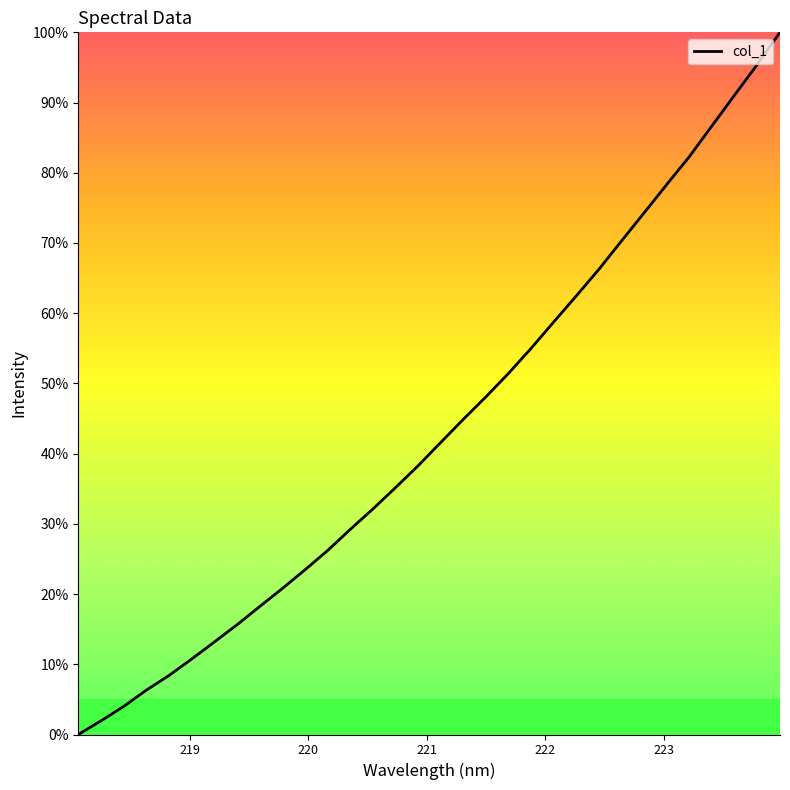

What is the average value?

43.5